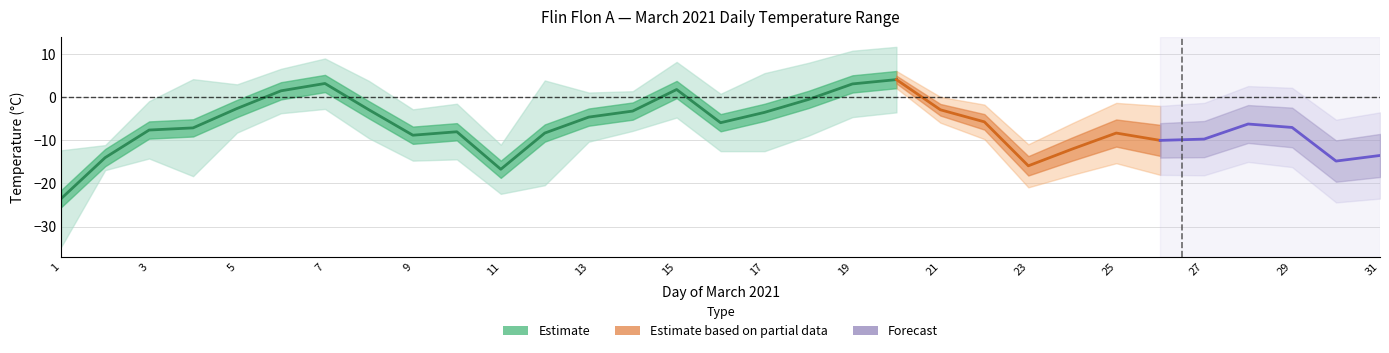

What is the difference between the Max Temp (°C) values at 29 and 02?

10.5